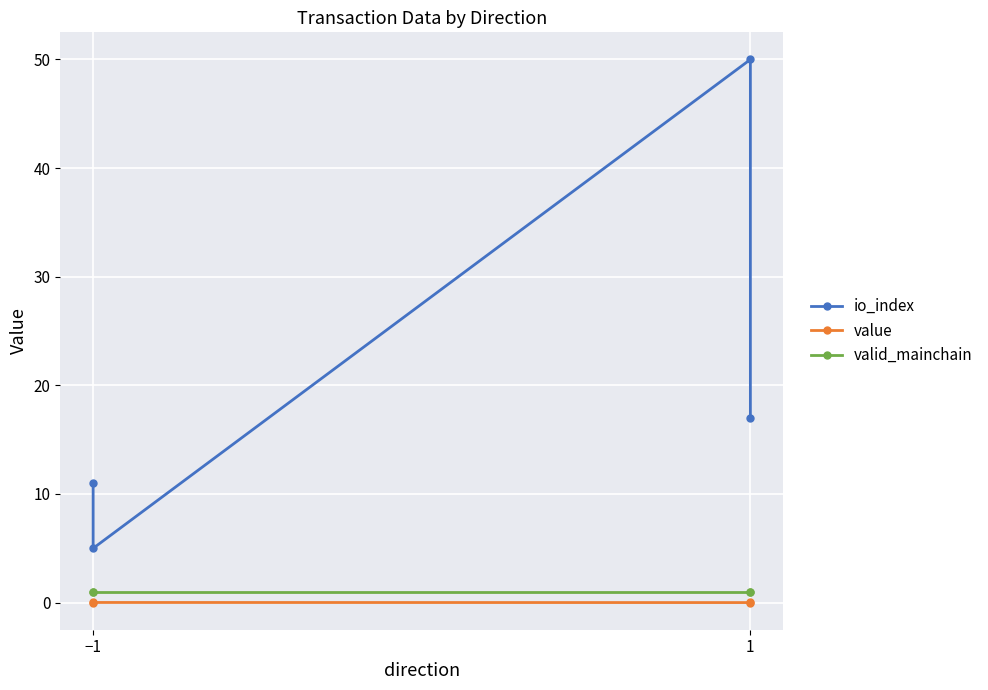

Which series changed the most between −1 and 1?

io_index